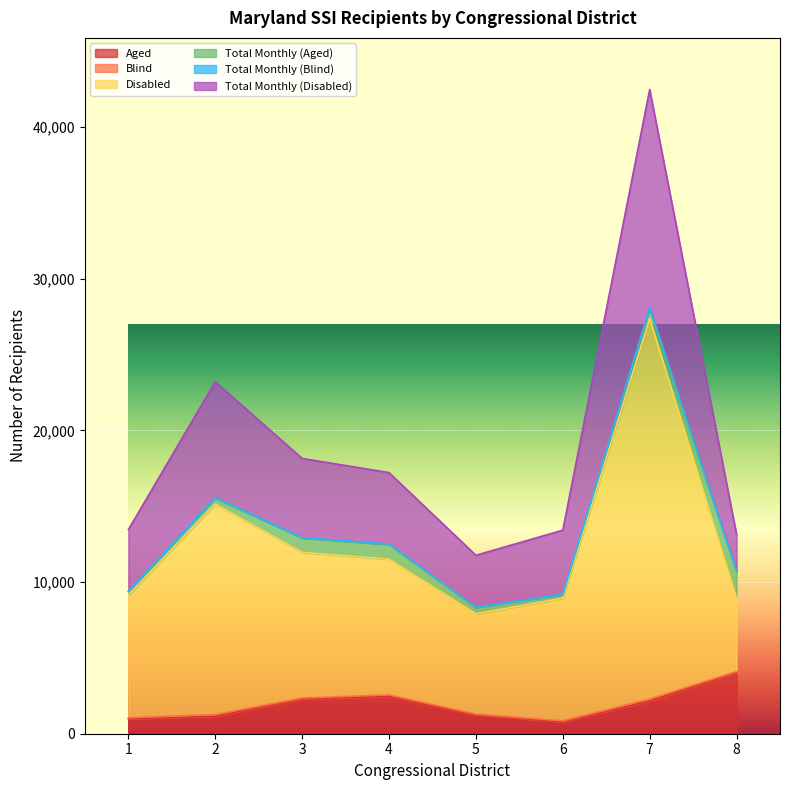

How many data points in Aged are less than 2172?

4